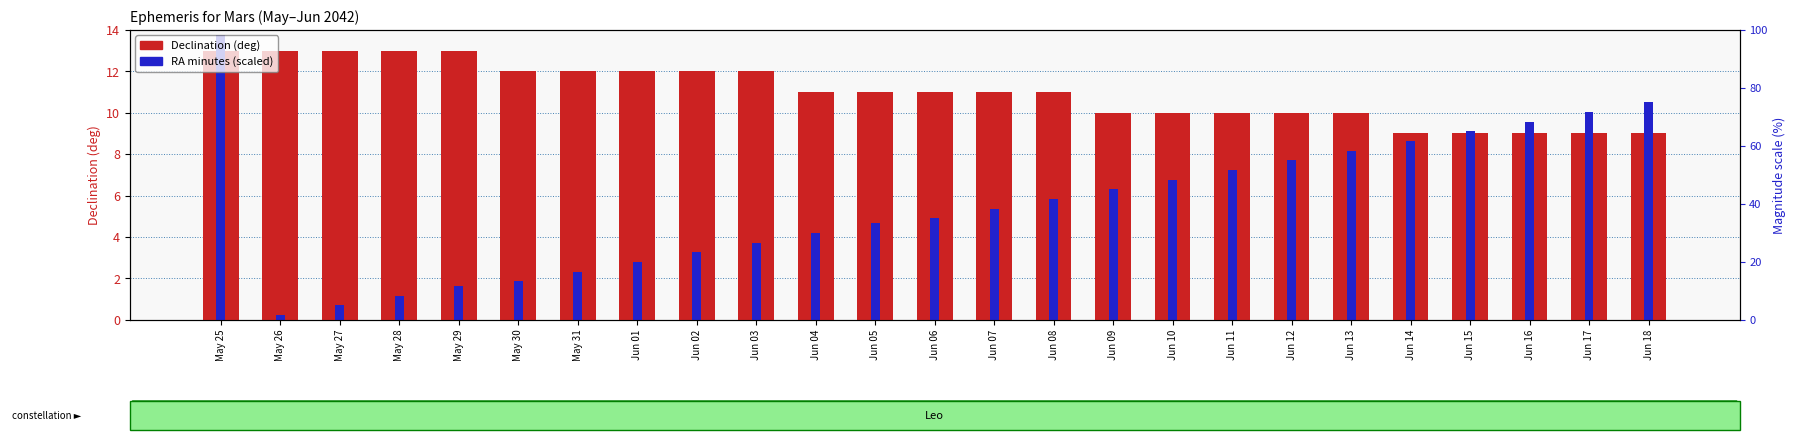

Which series has the widest spread of Y values?

RA min (scaled)